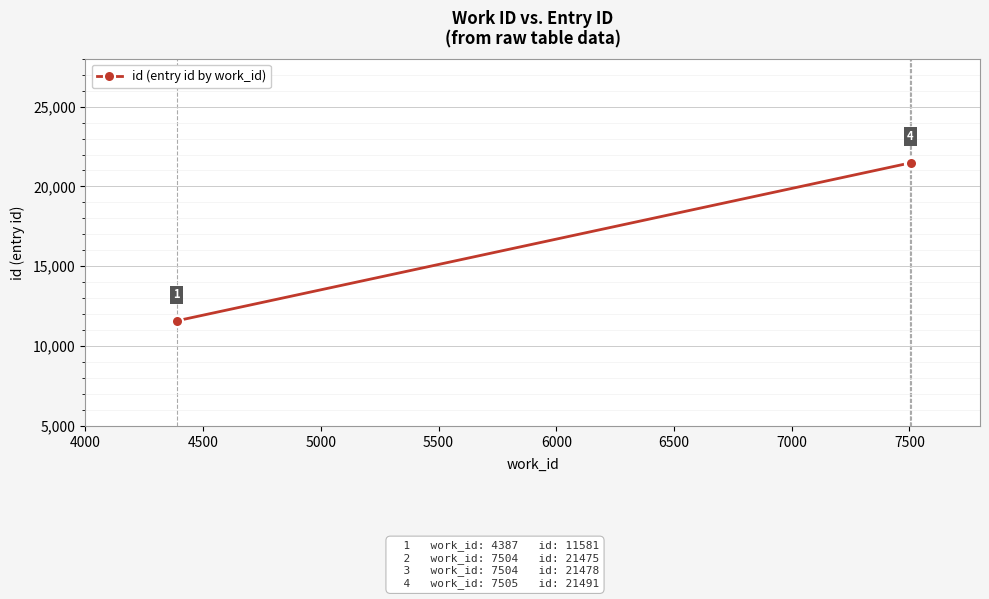

The value at 4500 is 30660. True or false?

False